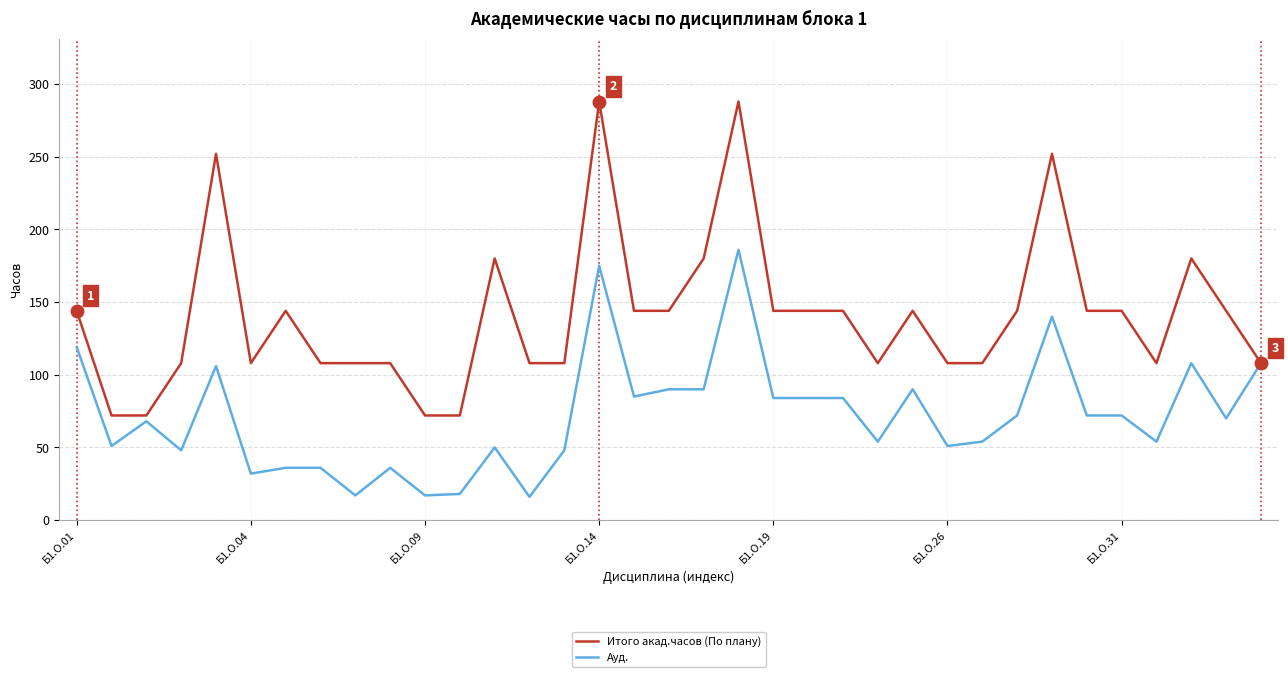

Which series has the largest range (max minus min)?

Итого акад.часов (По плану)